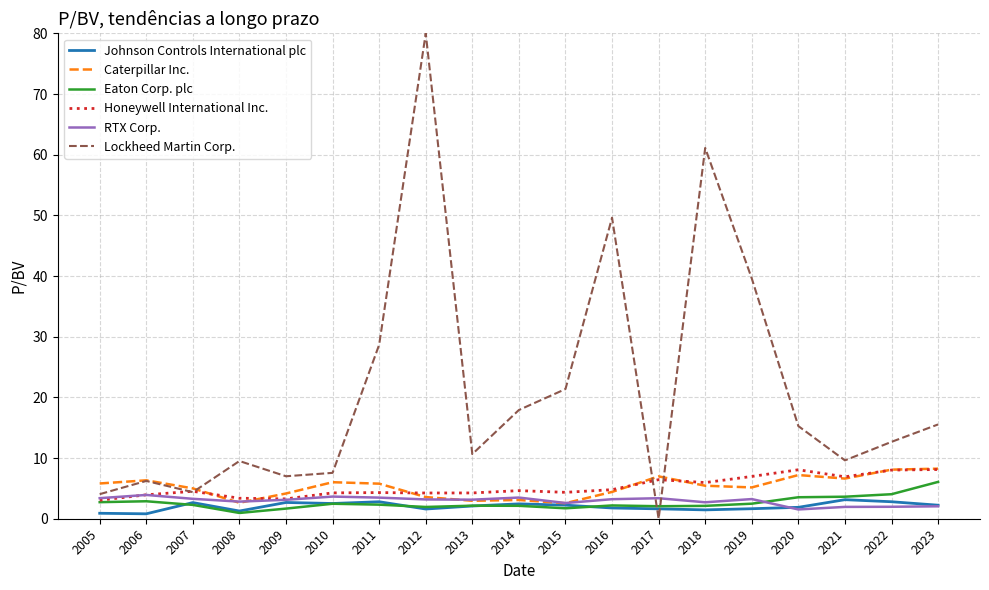

After their last crossing, which series has the higher values: Lockheed Martin Corp. or Caterpillar Inc.?

Lockheed Martin Corp.